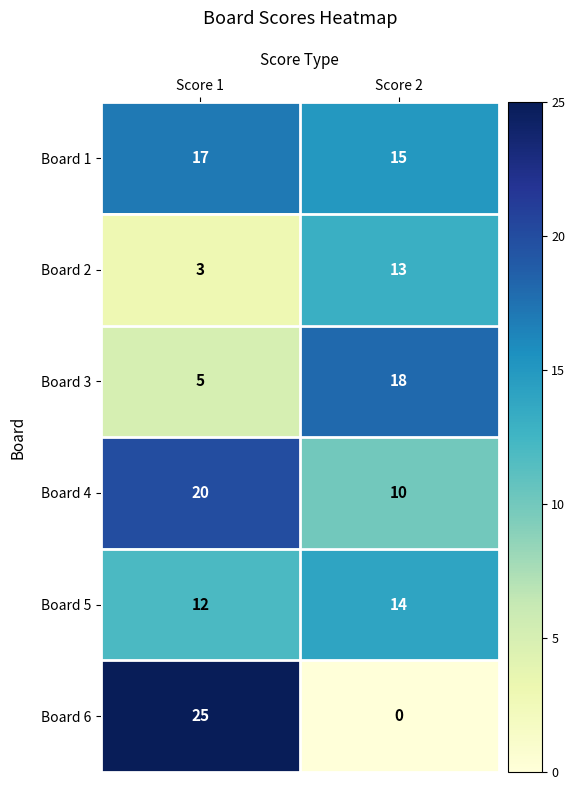

At Score 2, list the series in order from largest to smallest.

Board 3, Board 1, Board 5, Board 2, Board 4, Board 6